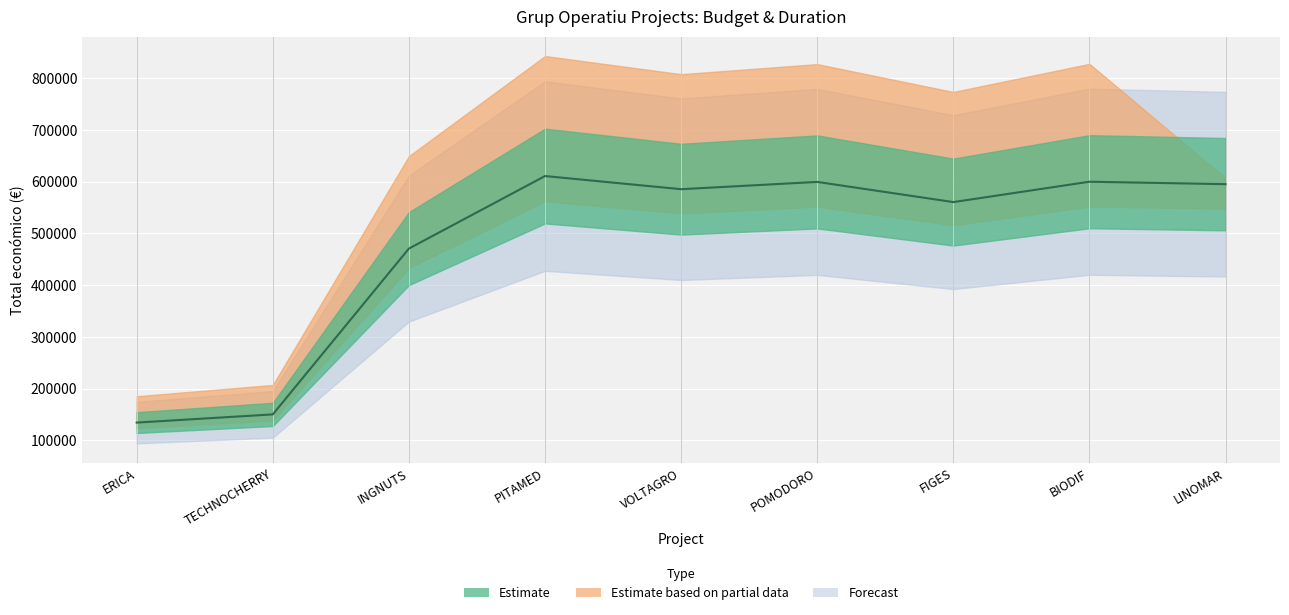

The value at POMODORO is 337712. True or false?

False